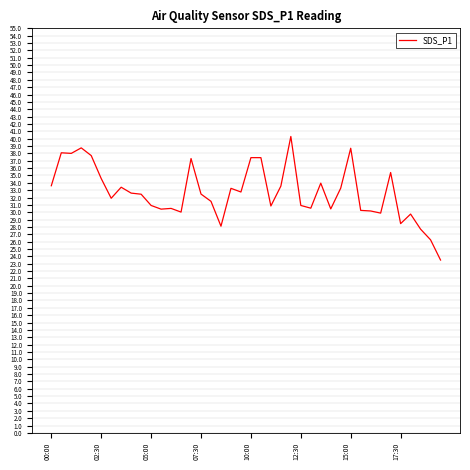

What is the maximum value shown in the chart?

40.3